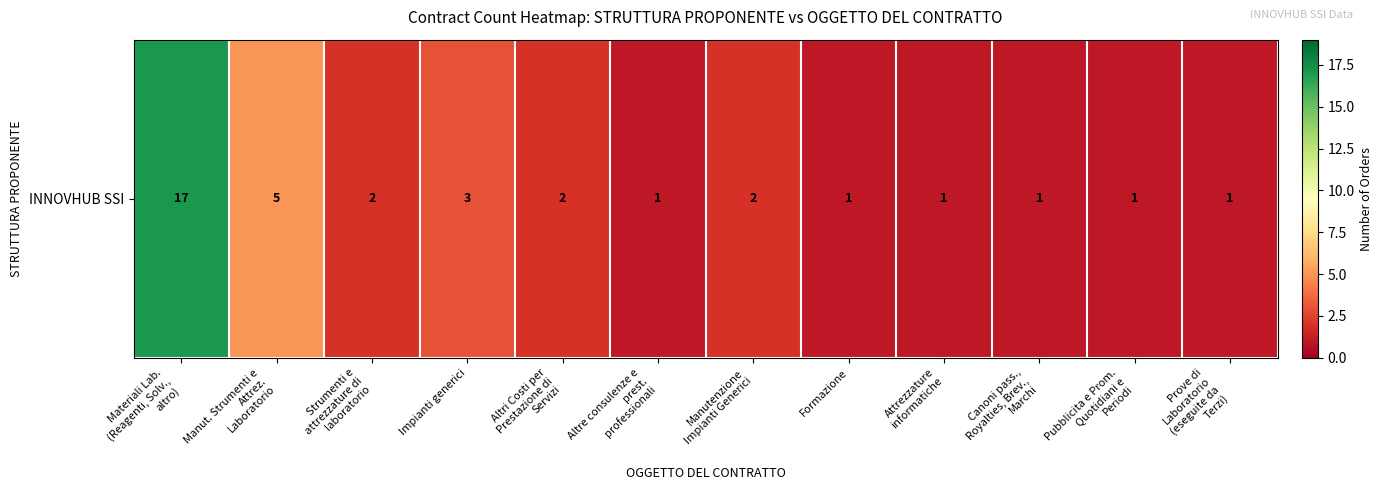

Reading left to right, list all the values displayed in this chart.

Materiali Lab.
(Reagenti, Solv.,
altro)=17	Manut. Strumenti e
Attrez.
Laboratorio=5	Strumenti e
attrezzature di
laboratorio=2	Impianti generici=3	Altri Costi per
Prestazione di
Servizi=2	Altre consulenze e
prest.
professionali=1	Manutenzione
Impianti Generici=2	Formazione=1	Attrezzature
informatiche=1	Canoni pass.,
Royalties, Brev.,
Marchi=1	Pubblicita e Prom.
Quotidiani e
Periodi=1	Prove di
Laboratorio
(eseguite da
Terzi)=1